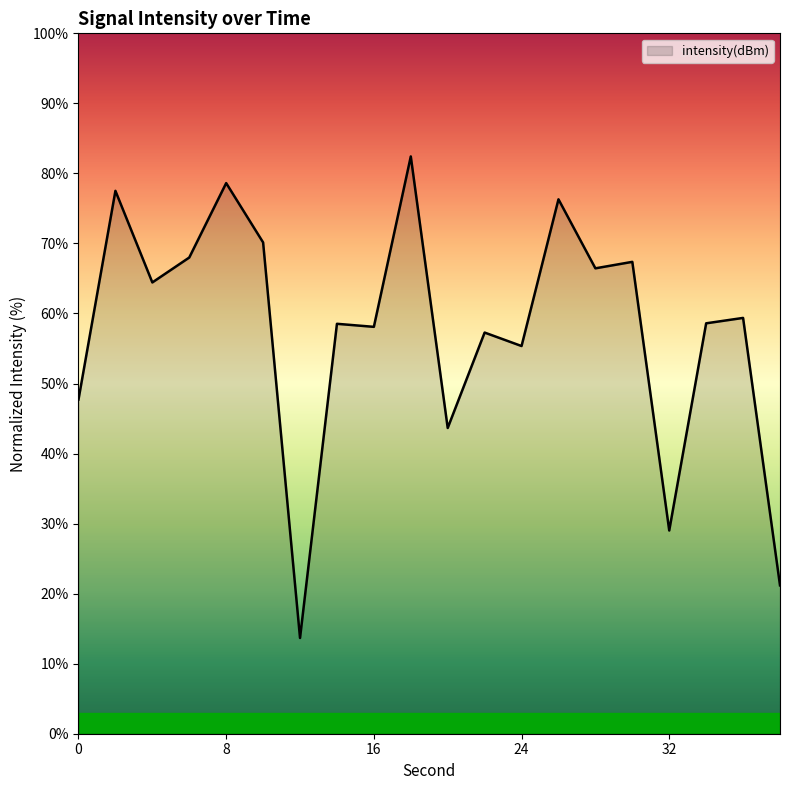

What is the maximum value shown in the chart?

82.4